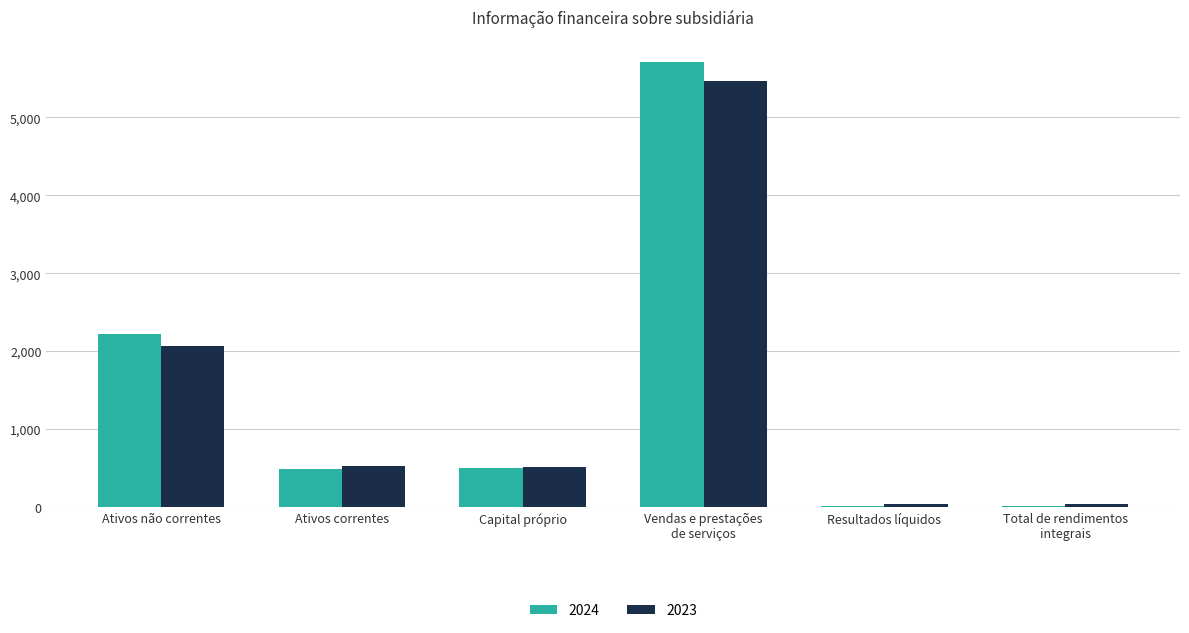

What is the greatest value displayed?

5712